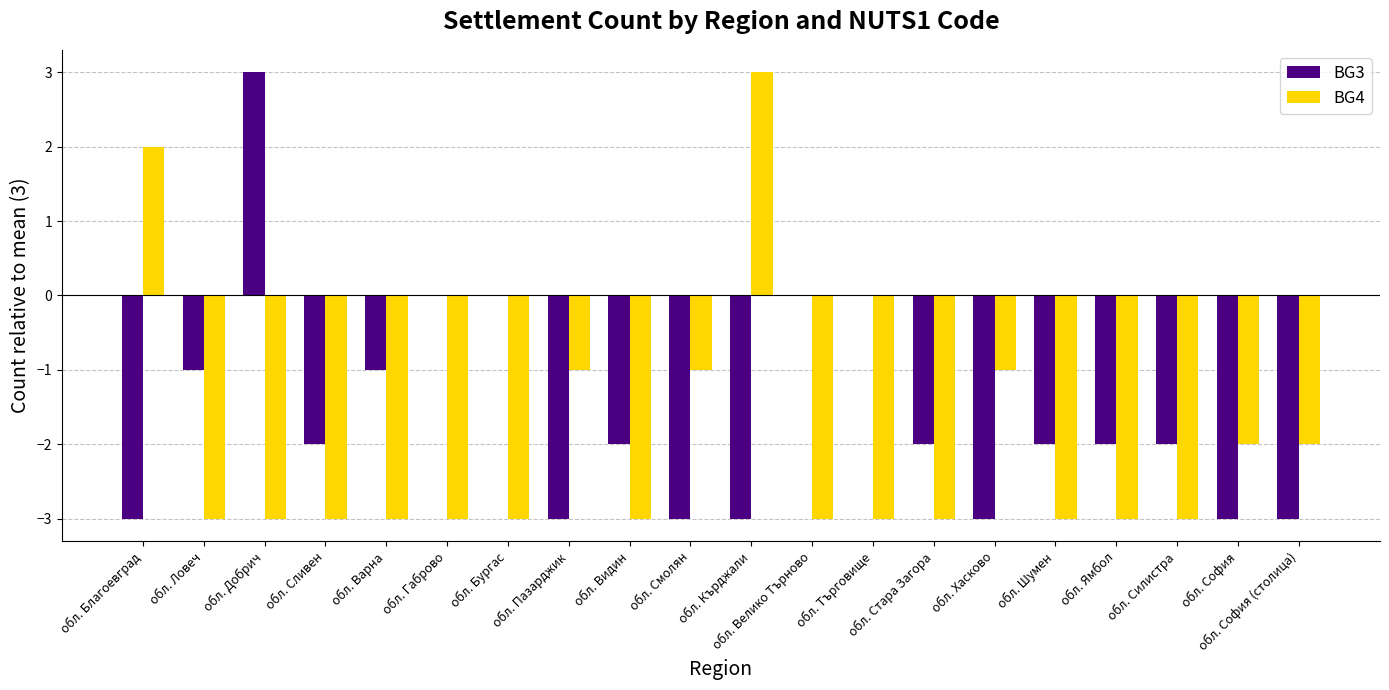

Which series has the largest total across all categories?

BG3